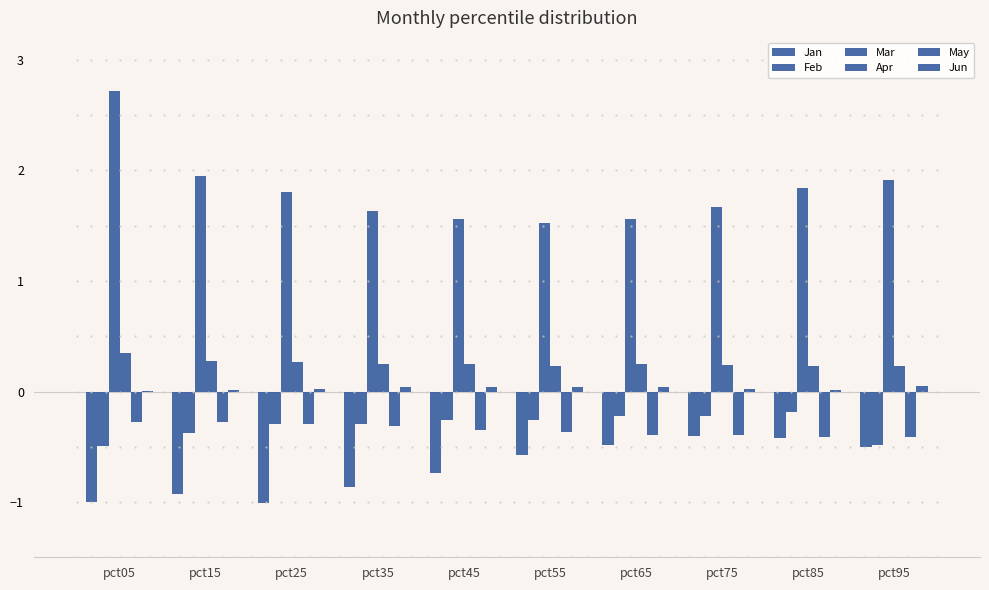

Are the bars horizontal?

No